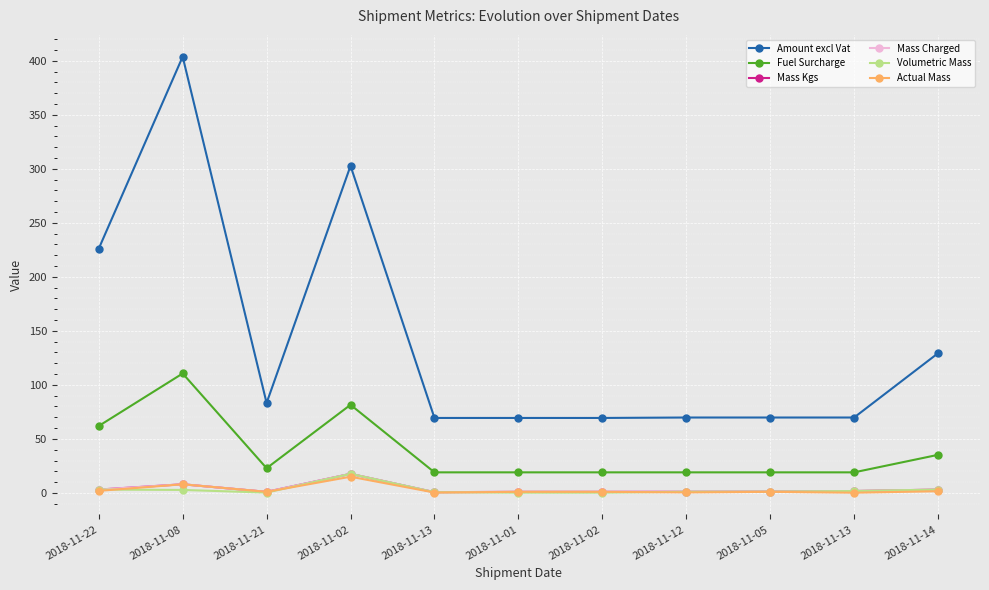

Where is Actual Mass nearest to the value 7?

2018-11-08